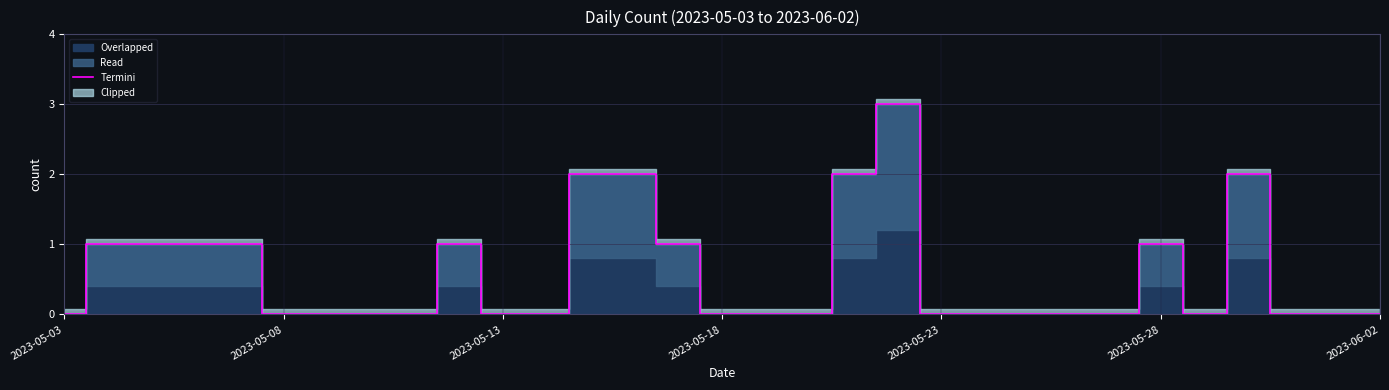

The value of Termini at 2023-05-03 is -2. True or false?

False